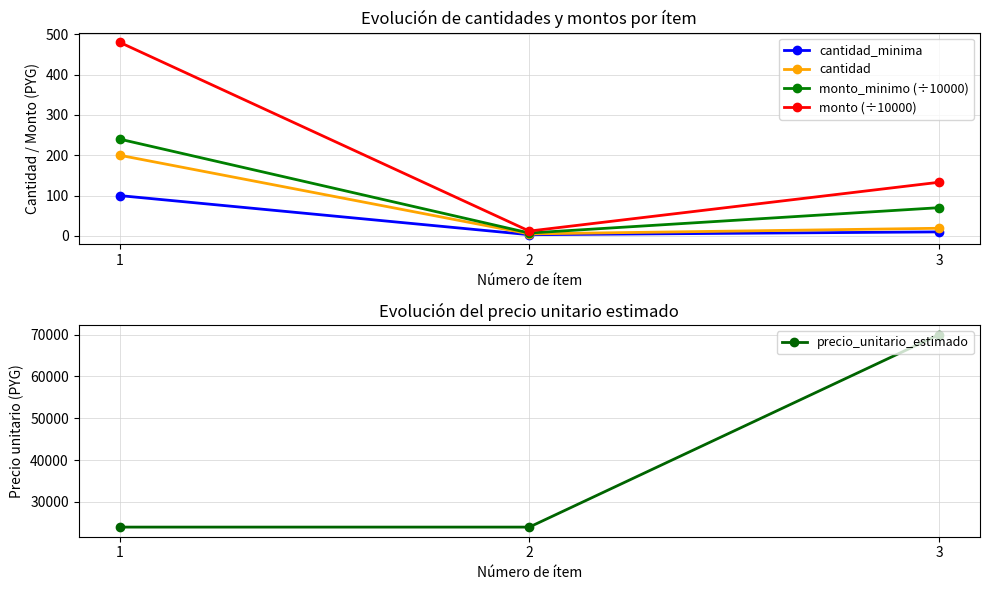

List the series in order of their peak value, lowest first.

cantidad_minima, cantidad, monto_minimo (÷10000), monto (÷10000), precio_unitario_estimado